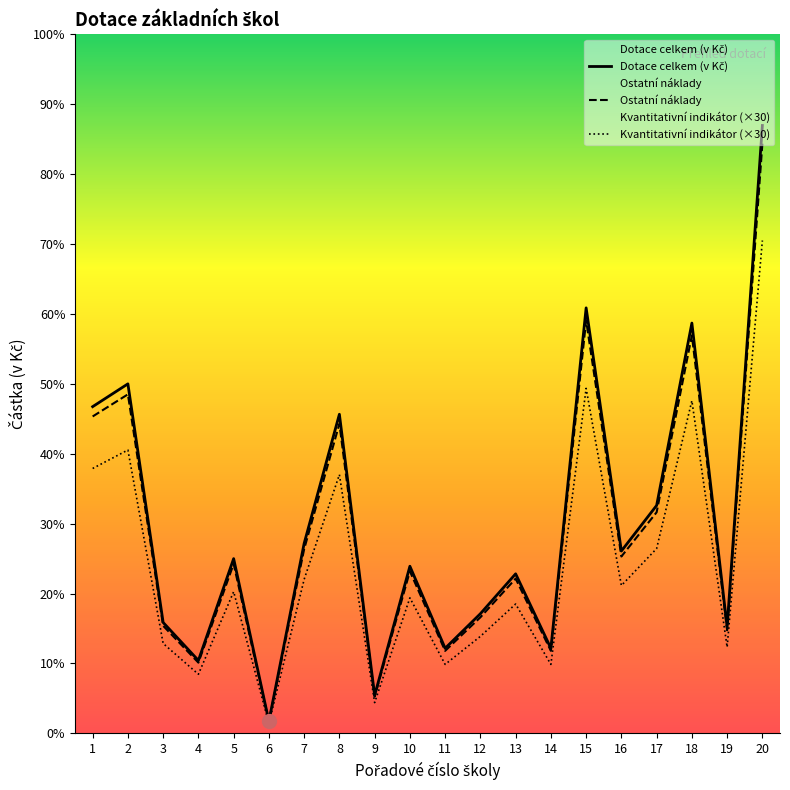

What is the average value of the Kvantitativní indikátor series?

16468.5